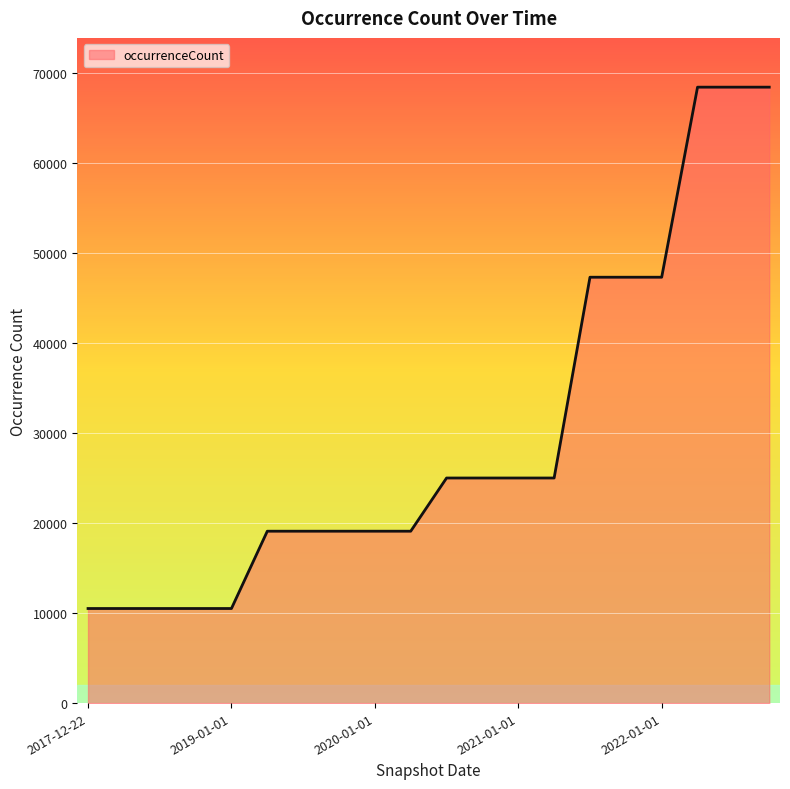

How many series are shown in this chart?

1